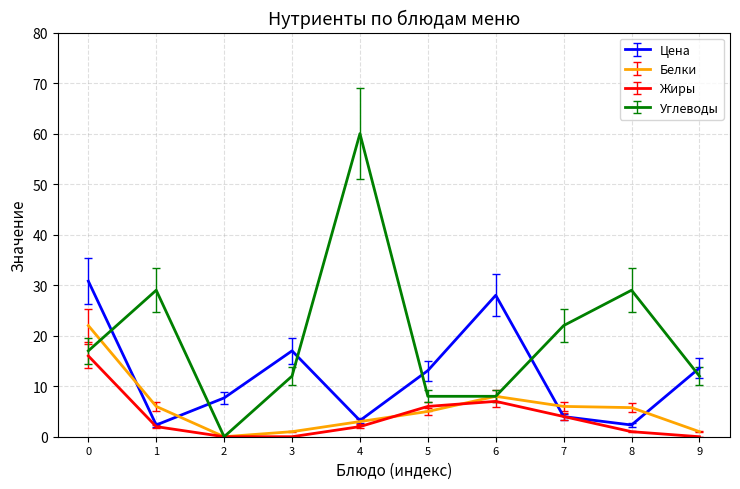

What is the total value across all series at 7?

36.0